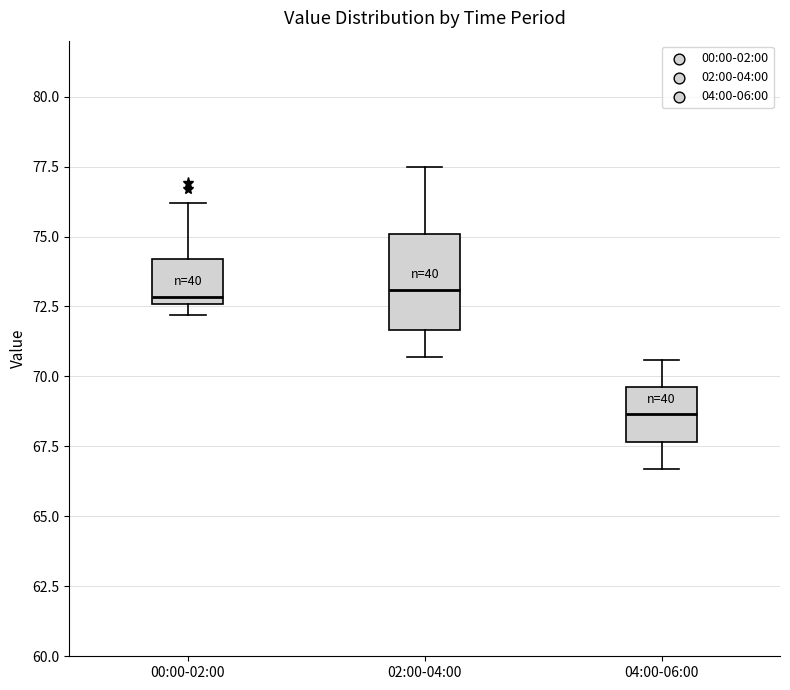

Reading left to right, read every box against the y-axis: the position of its median line, the range the box covers, and the ends of its whiskers. The values are not printed on the chart, so give them approximately, as read against the axis.

00:00-02:00: median 73.0, box 72.5 to 74.0, whiskers 72.0 to 76.0
02:00-04:00: median 73.0, box 71.5 to 75.0, whiskers 70.5 to 77.5
04:00-06:00: median 68.5, box 67.5 to 69.5, whiskers 66.5 to 70.5